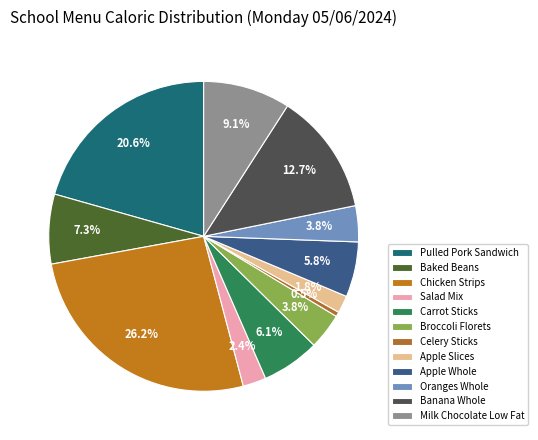

How many segments does this pie chart have?

12